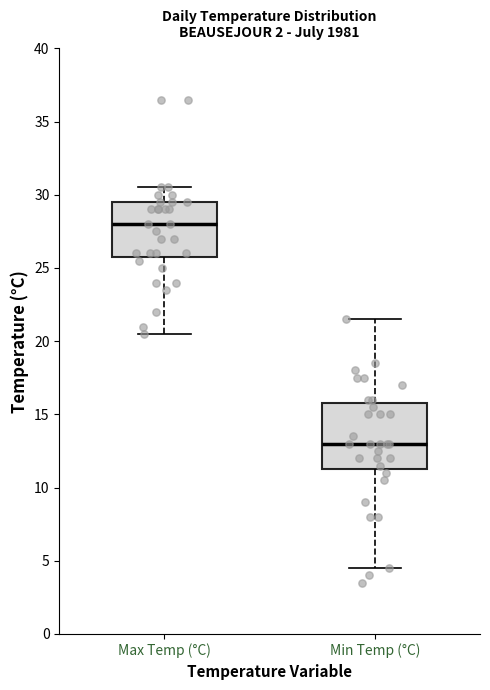

Comparing the boxes themselves (not the whiskers), which one is the tallest?

Min Temp (°C)